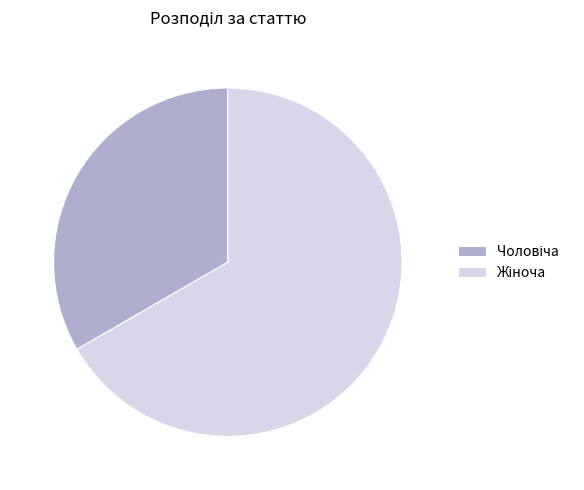

Does any single category account for the majority?

Yes